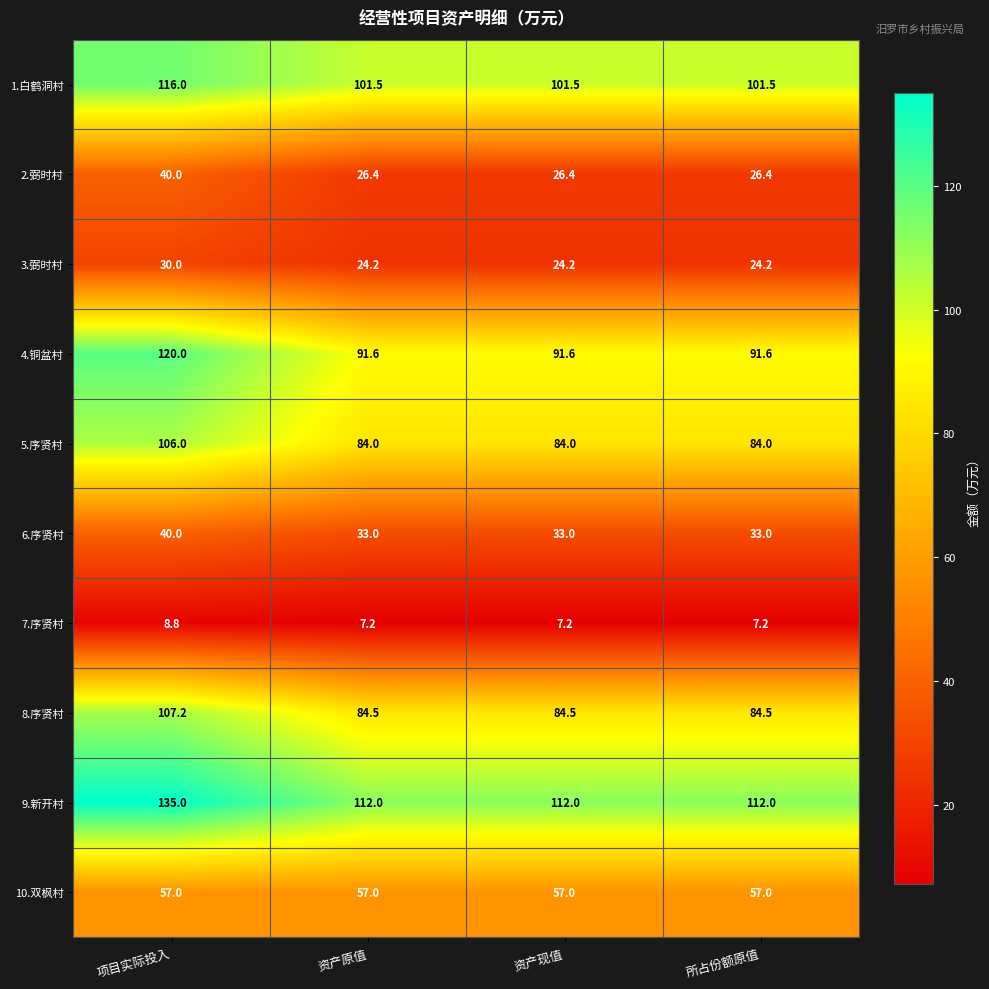

What is the average value of the 6.序贤村 series?

34.8